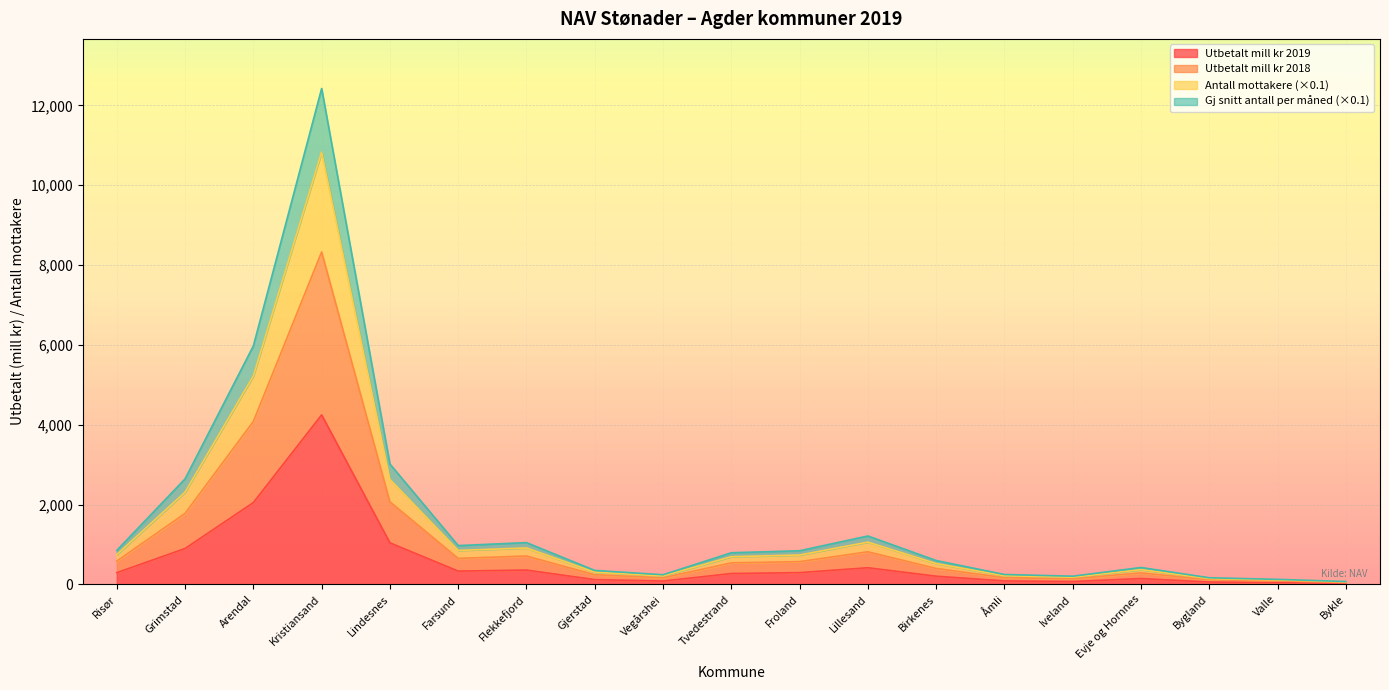

At which label does Utbetalt mill kr 2019 reach its peak?

Kristiansand